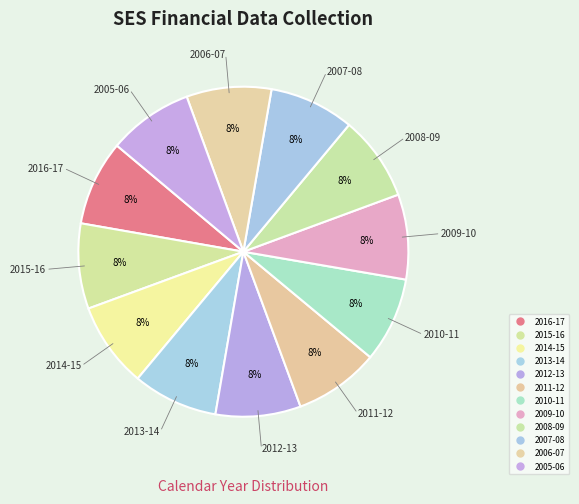

Count the number of slices in the pie.

12